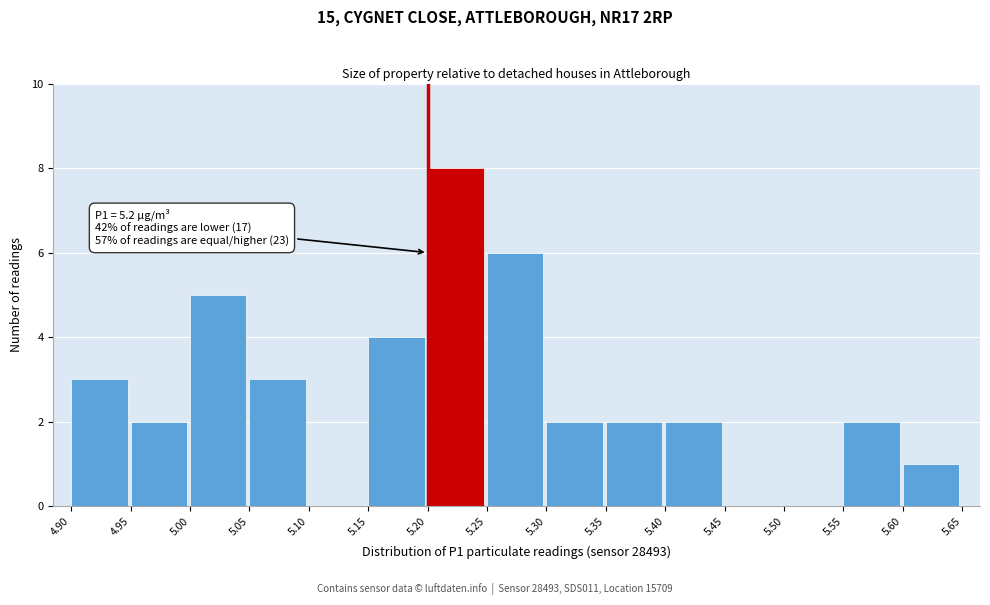

Which range on the x-axis has the tallest bar?

5.20 to 5.25